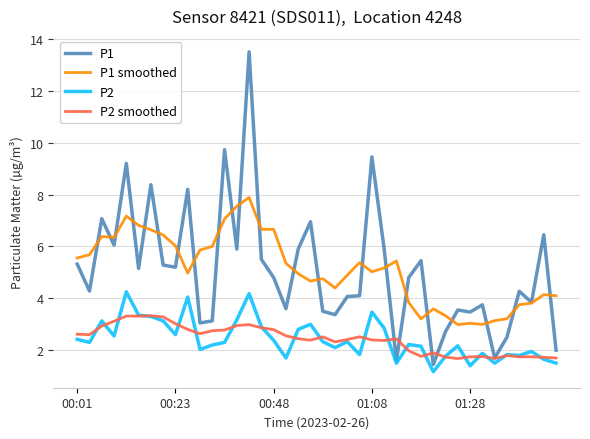

List the series in order of their peak value, highest first.

P1, P1 smoothed, P2, P2 smoothed